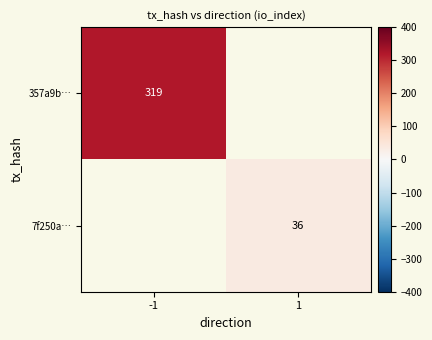

Count the number of categories in the chart.

2